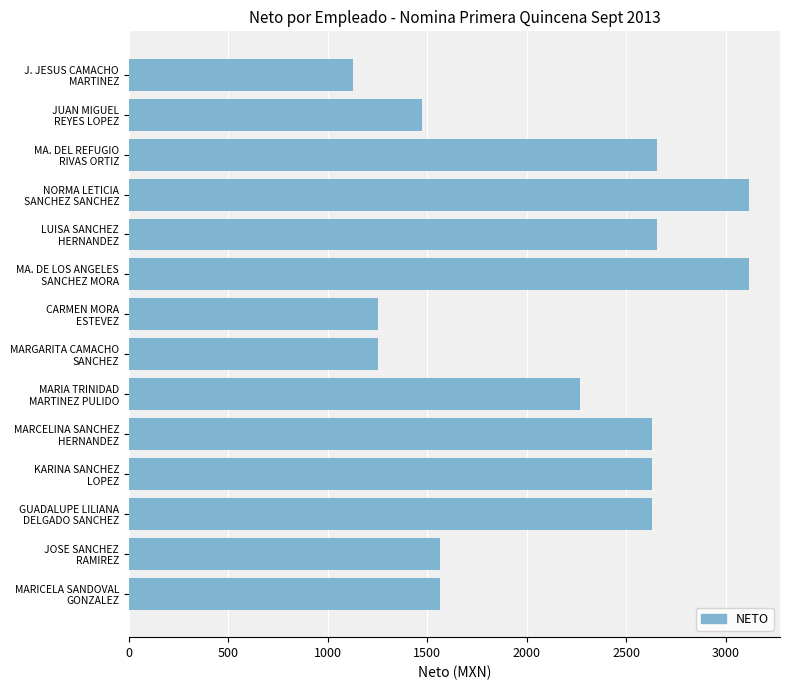

What is the sum of all values?

29923